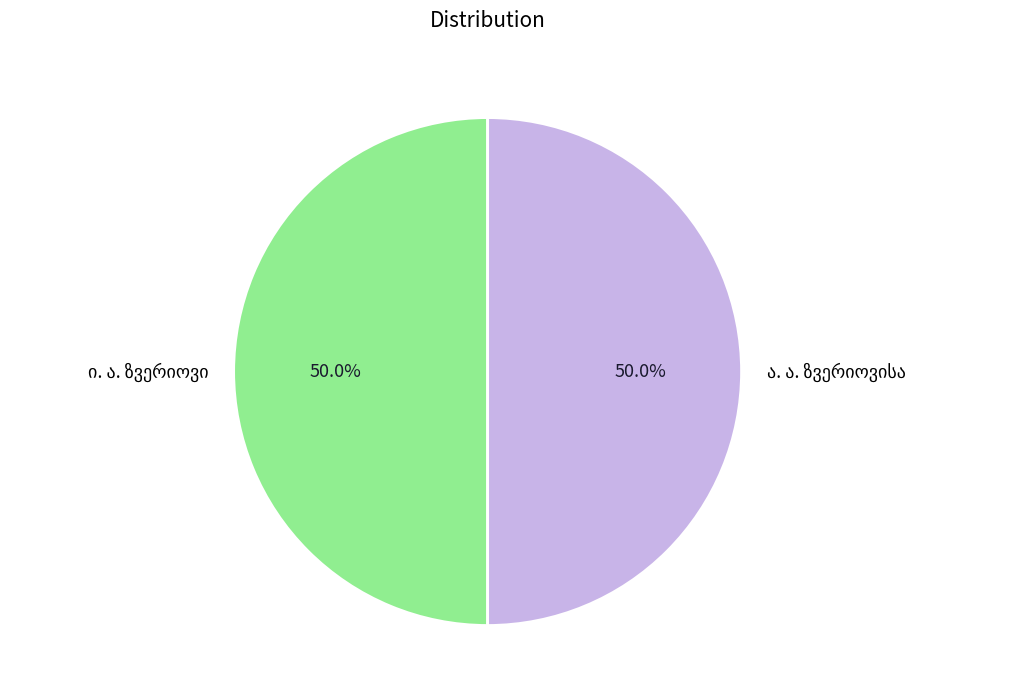

How many segments does this pie chart have?

2